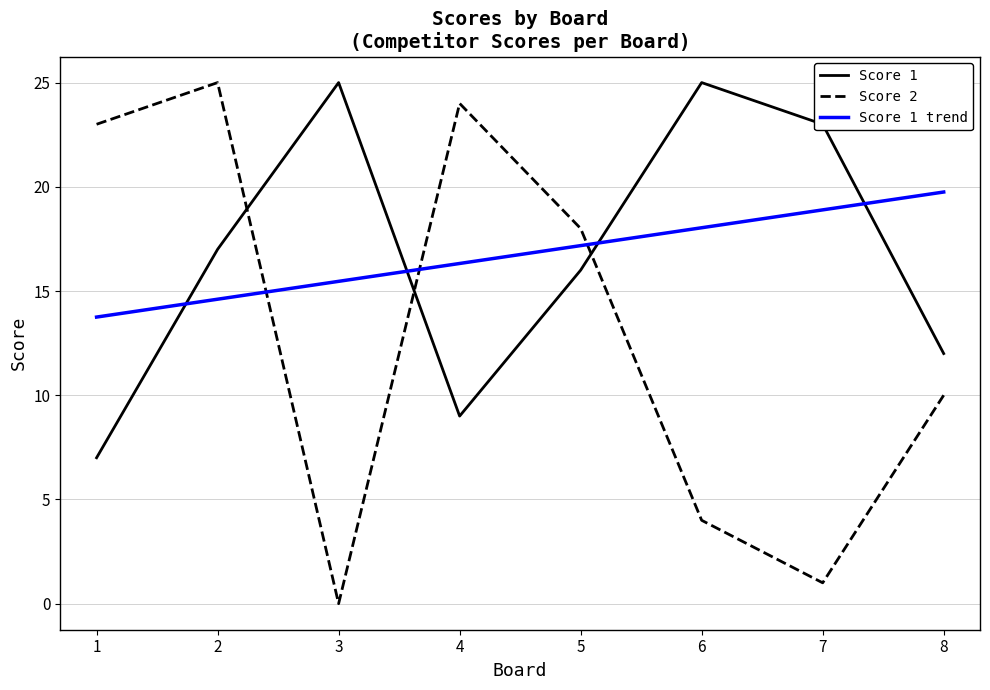

True or false: Score 1 has more than 0 interior local peaks.

True